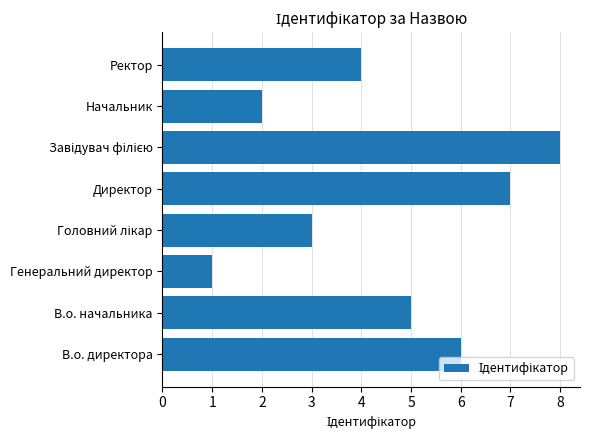

How many values are below 5?

4